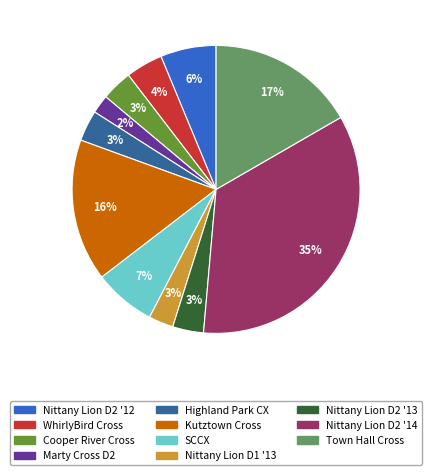

Is there a majority slice in this chart?

No